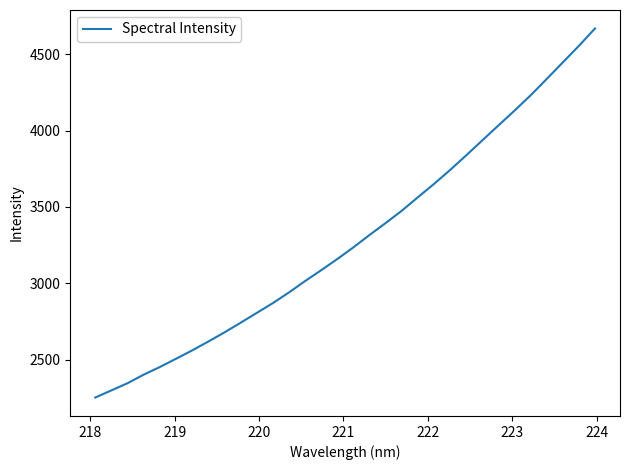

What is the greatest value displayed?

4669.2